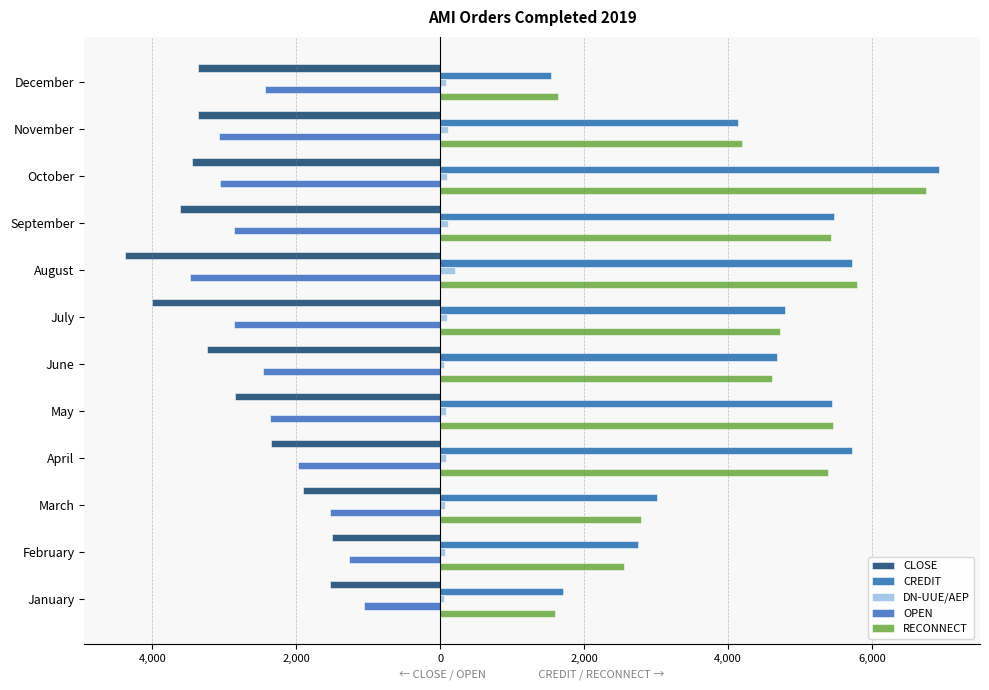

Count the number of categories in the chart.

12